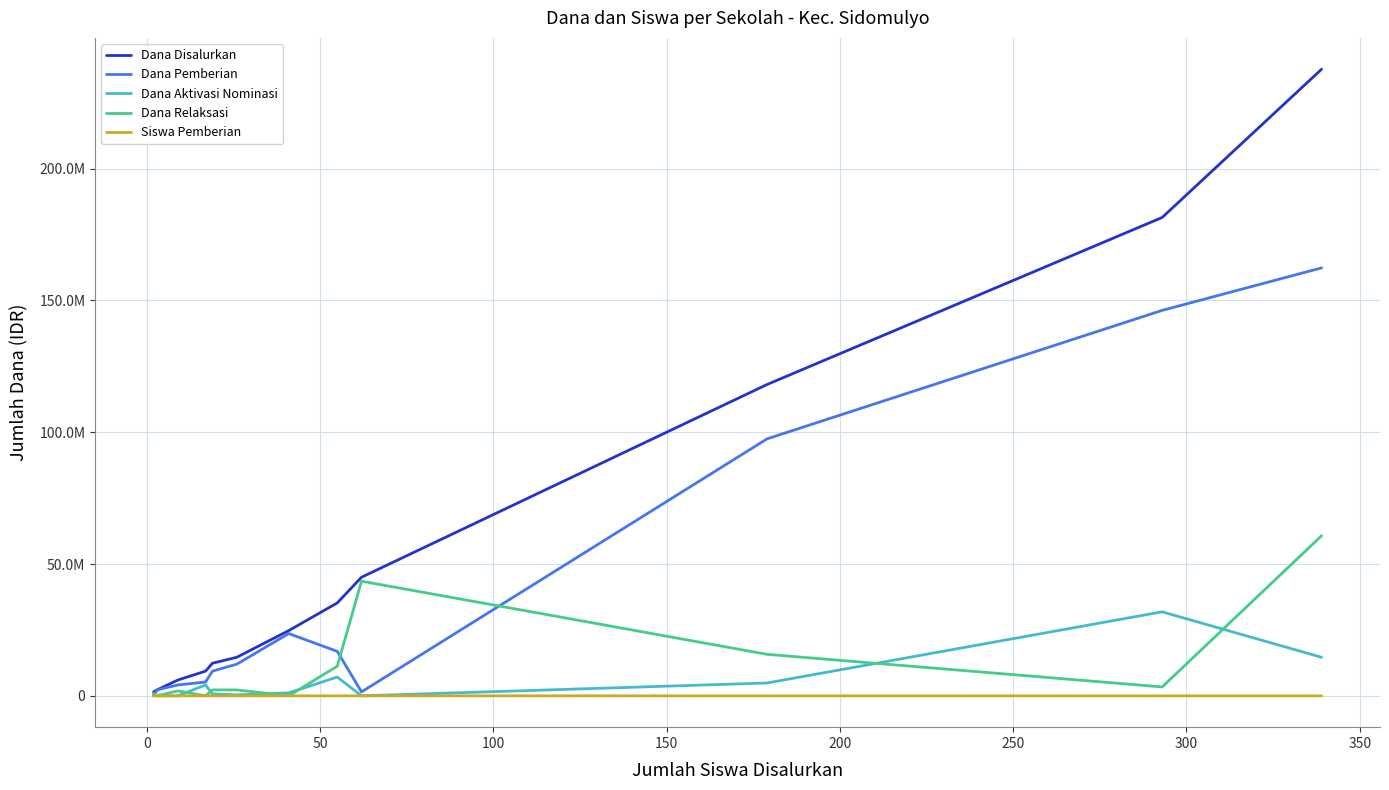

What are all the series names shown in the legend?

Dana Disalurkan, Dana Pemberian, Dana Aktivasi Nominasi, Dana Relaksasi, Siswa Pemberian